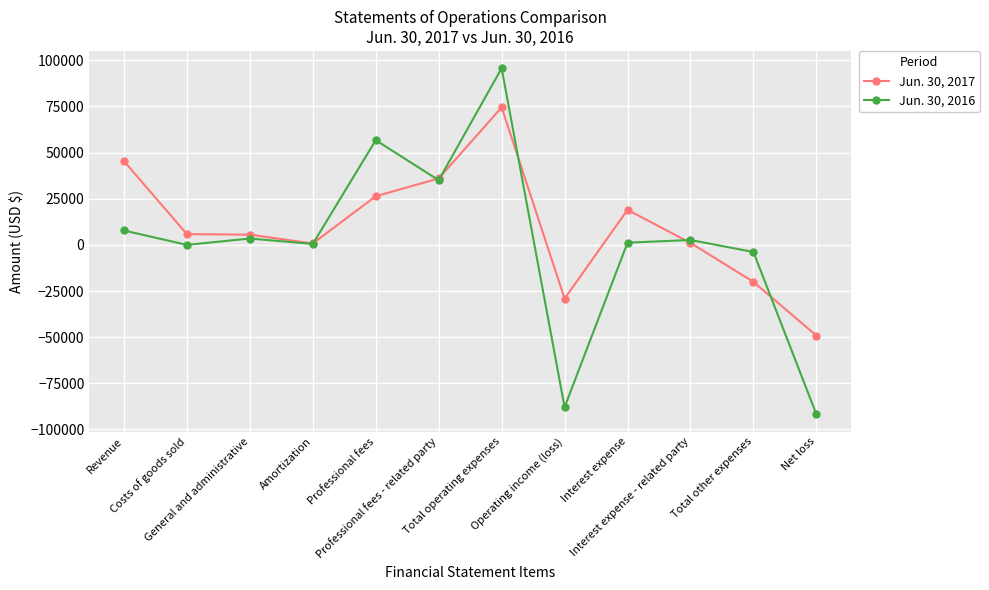

Count the number of data series in this chart.

2